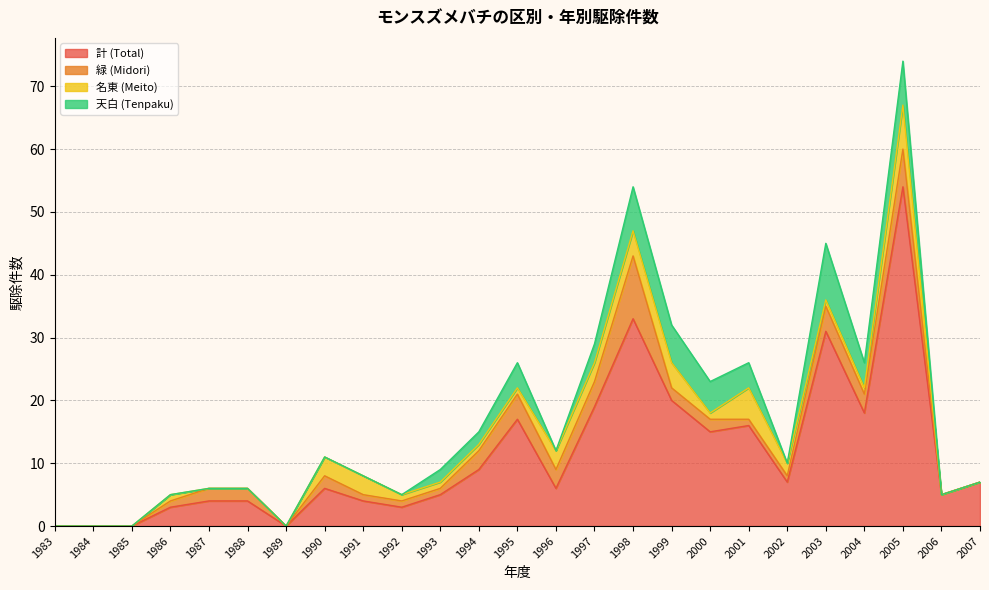

What is the difference between the second highest and second lowest values in the 名東 (Meito) series?

5